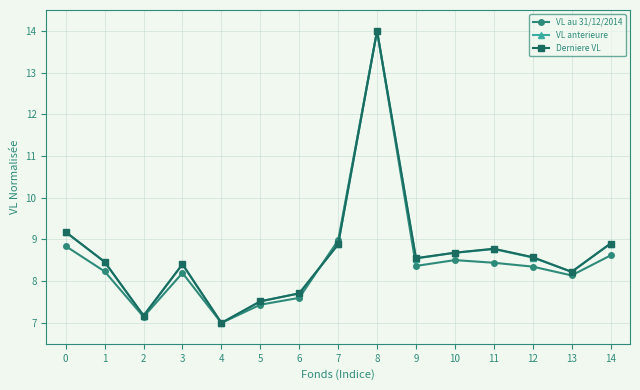

How many data points does each series have?

15